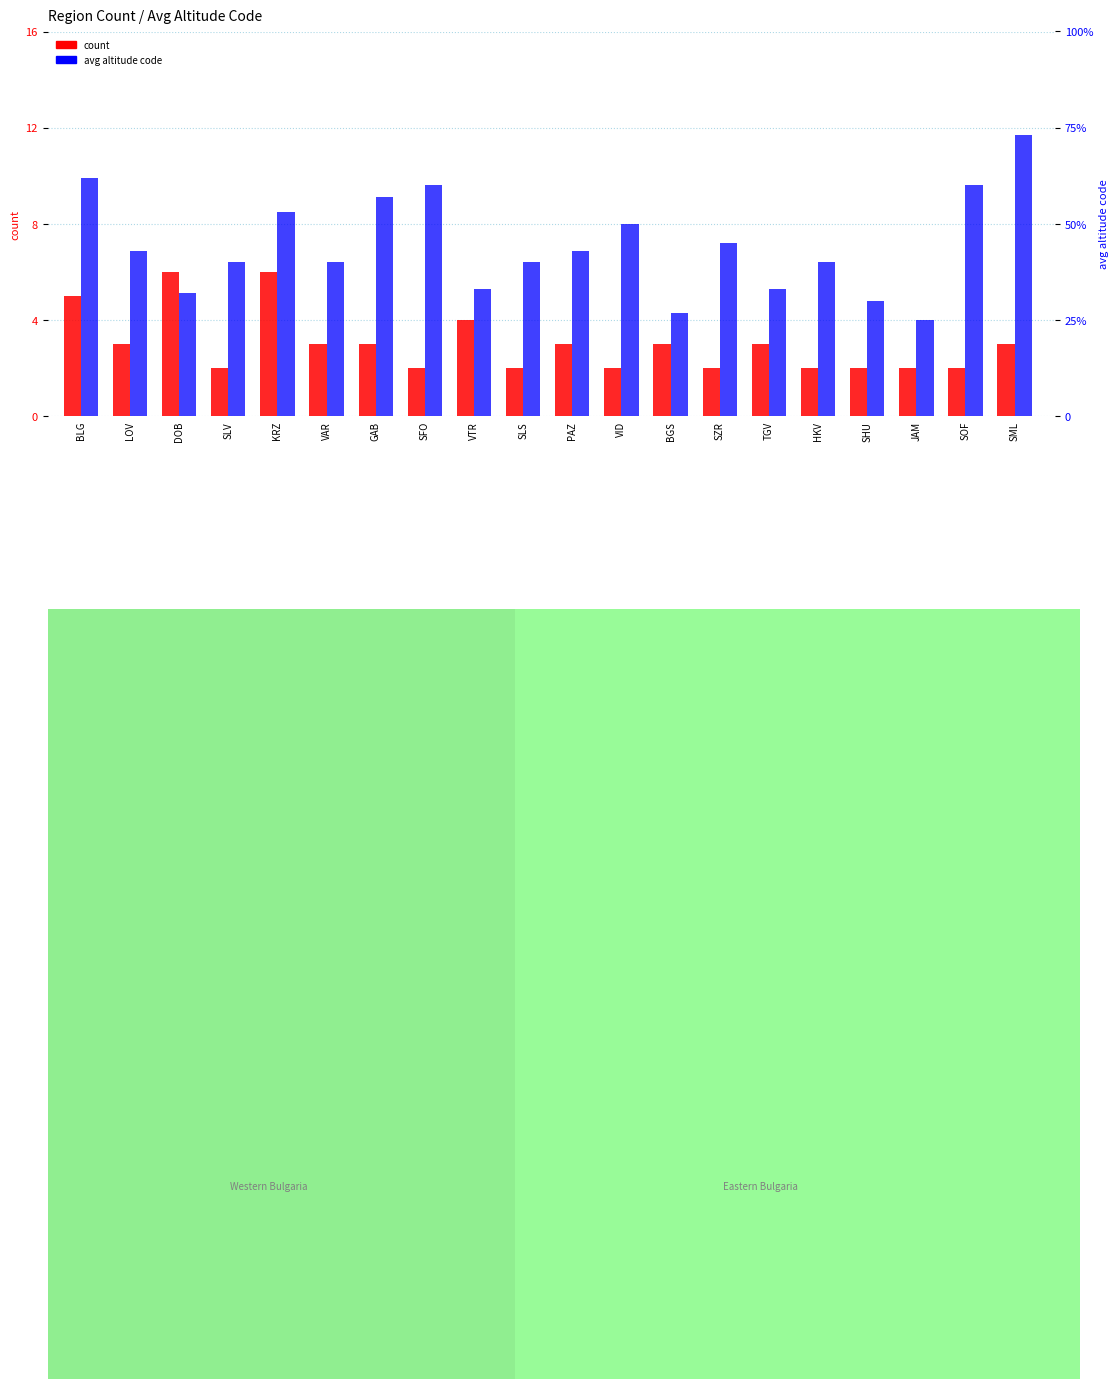

Are the bars horizontal?

No